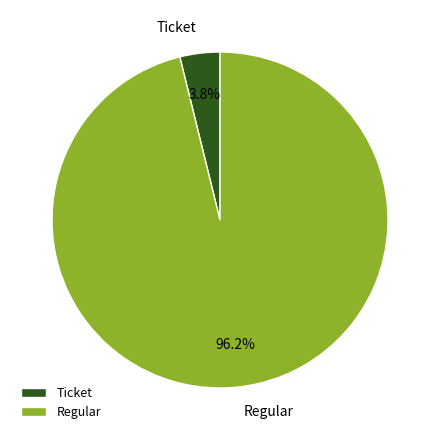

Rank the categories by value from lowest to highest.

Ticket, Regular